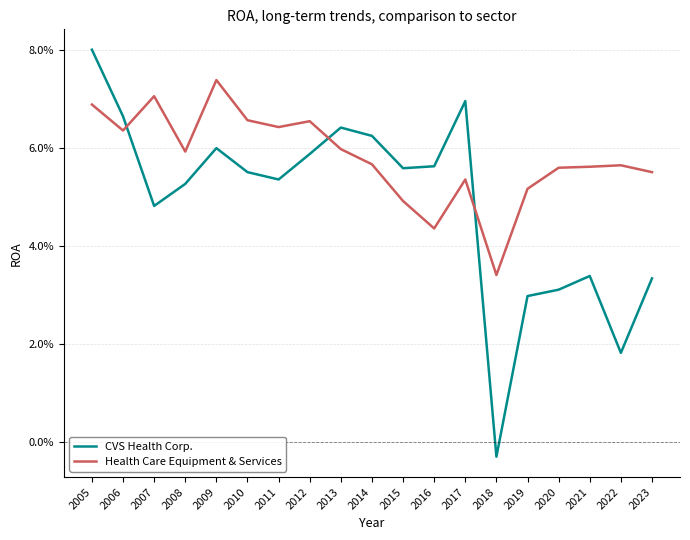

What is the average value of the Health Care Equipment & Services series?

0.1